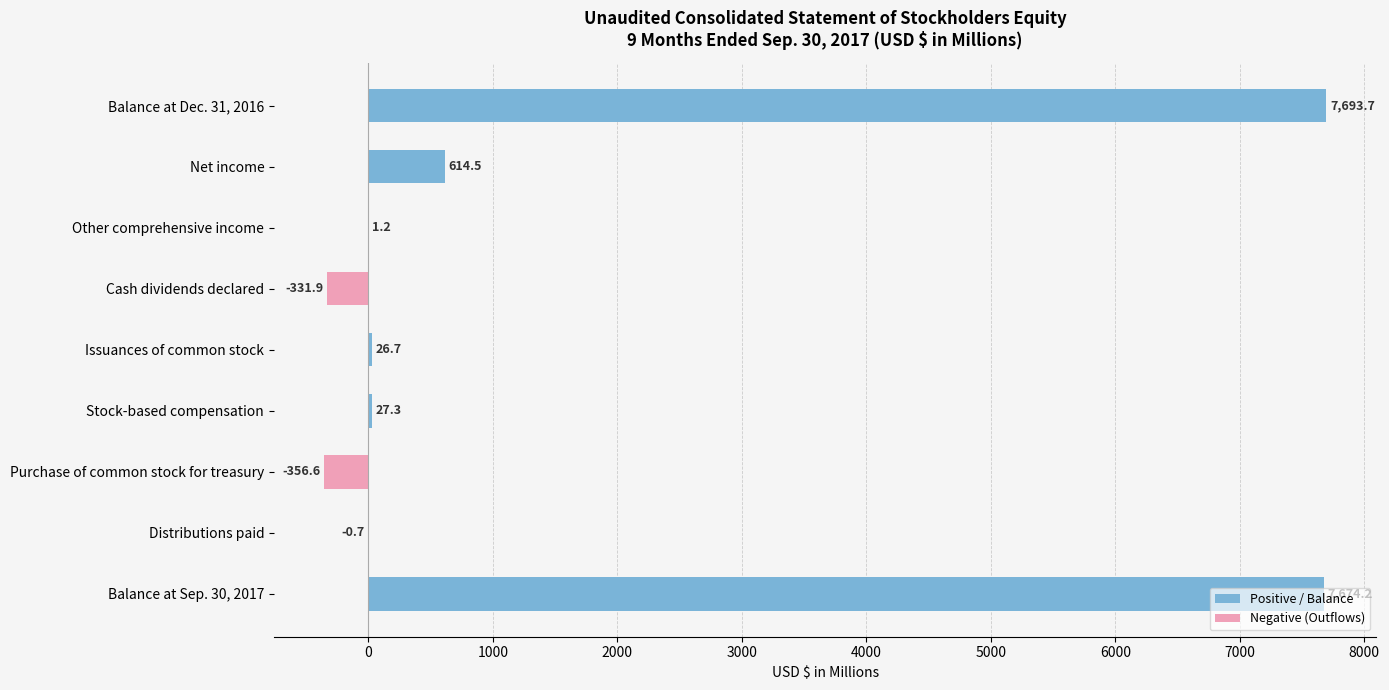

How many values in the Negative (Outflows) series are below 0?

3